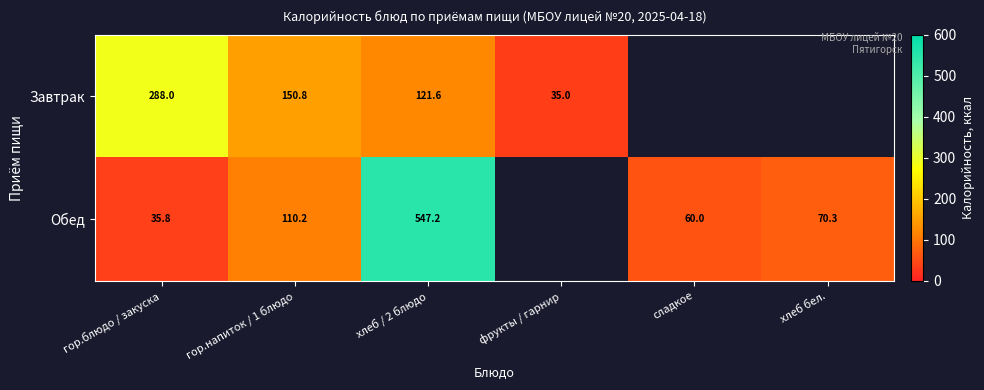

The value of Завтрак at гор.блюдо / закуска is 427.6. True or false?

False